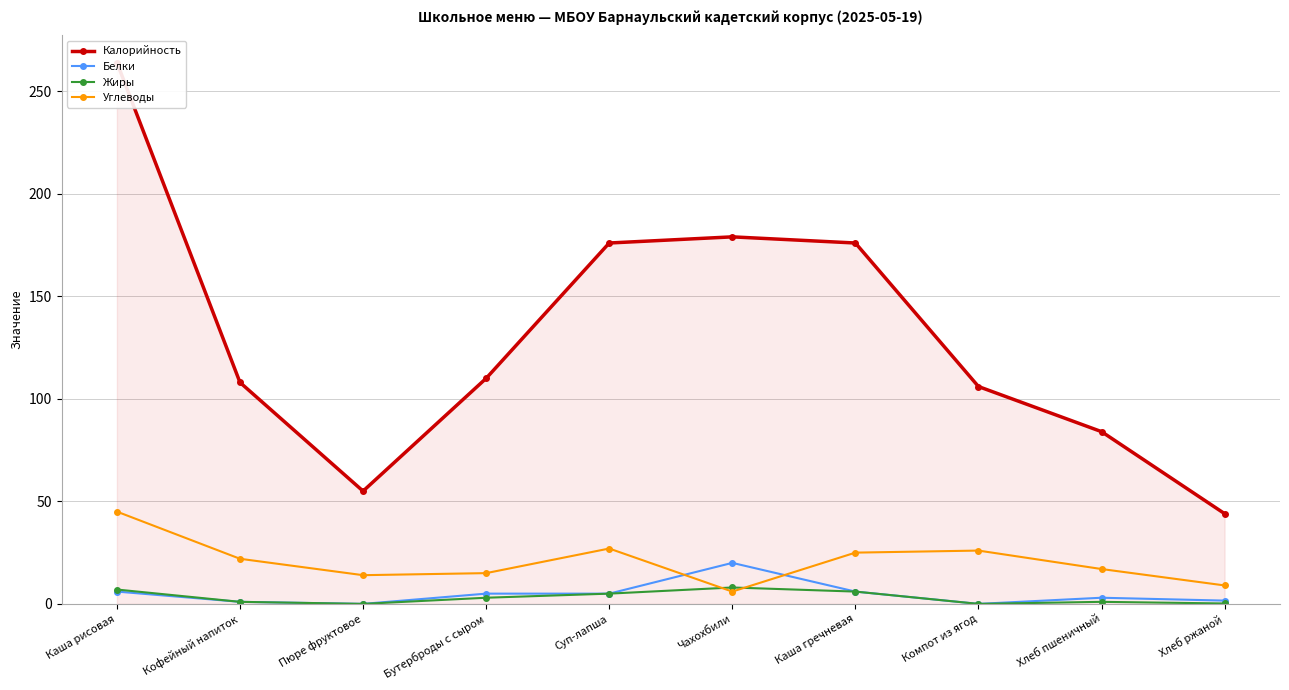

What value does the Жиры series have at Каша рисовая?

7.0